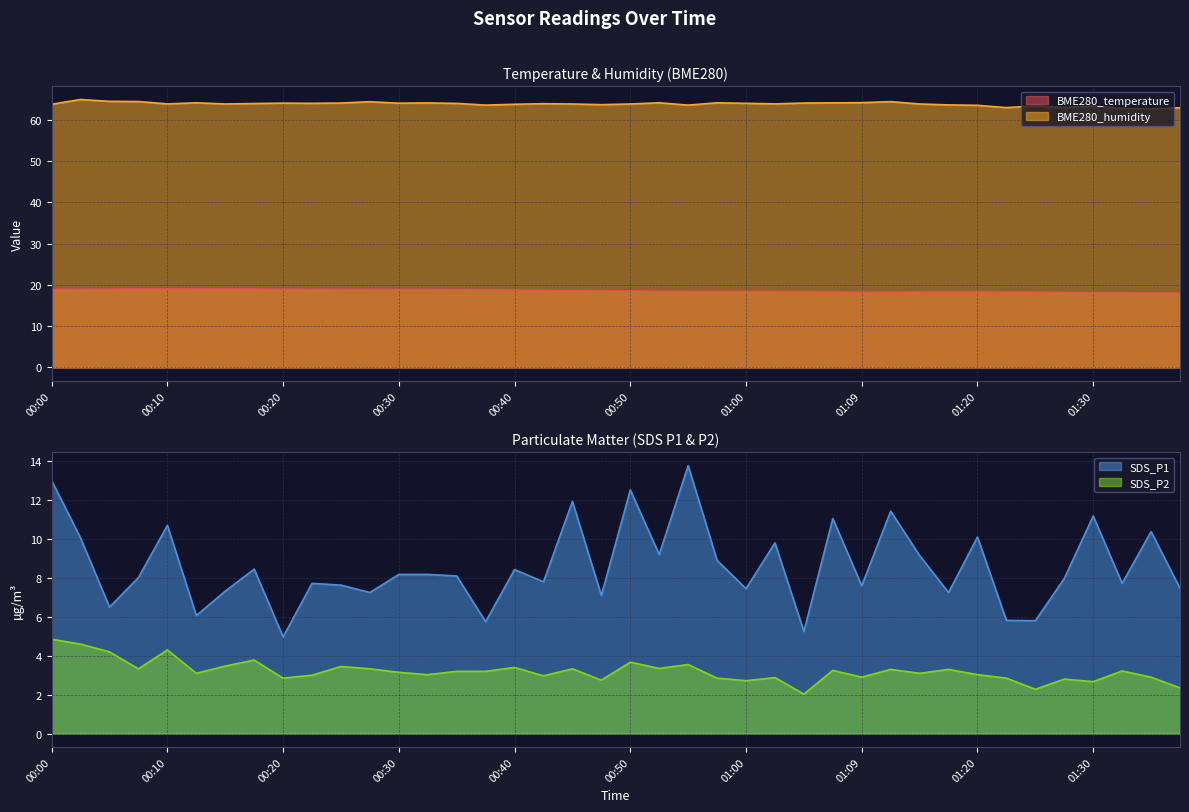

Which category has the highest value in the BME280_temperature series?

00:10